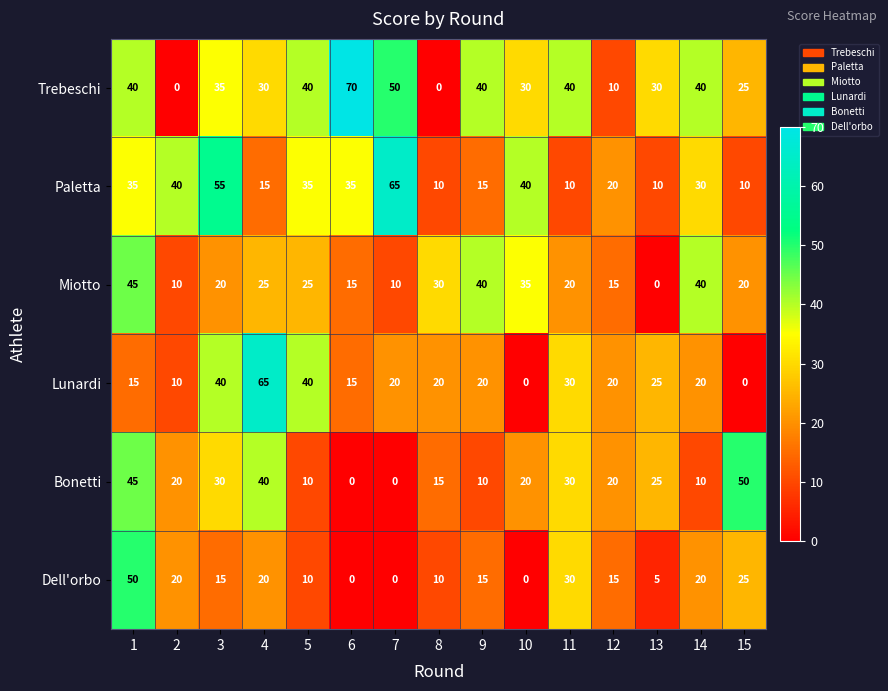

What is the highest value of the Miotto series?

45